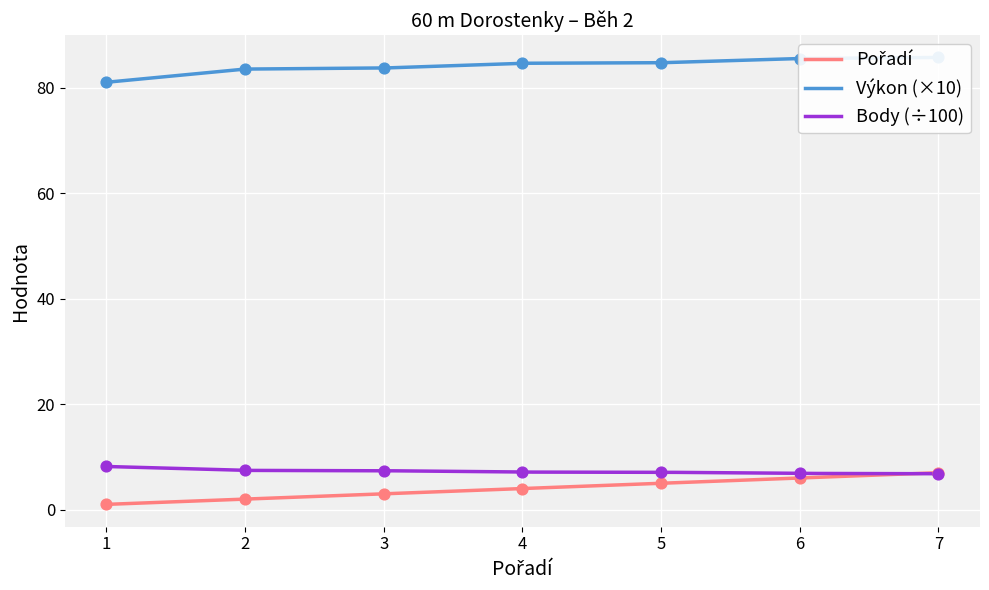

Which series contains the lowest Y value?

Pořadí